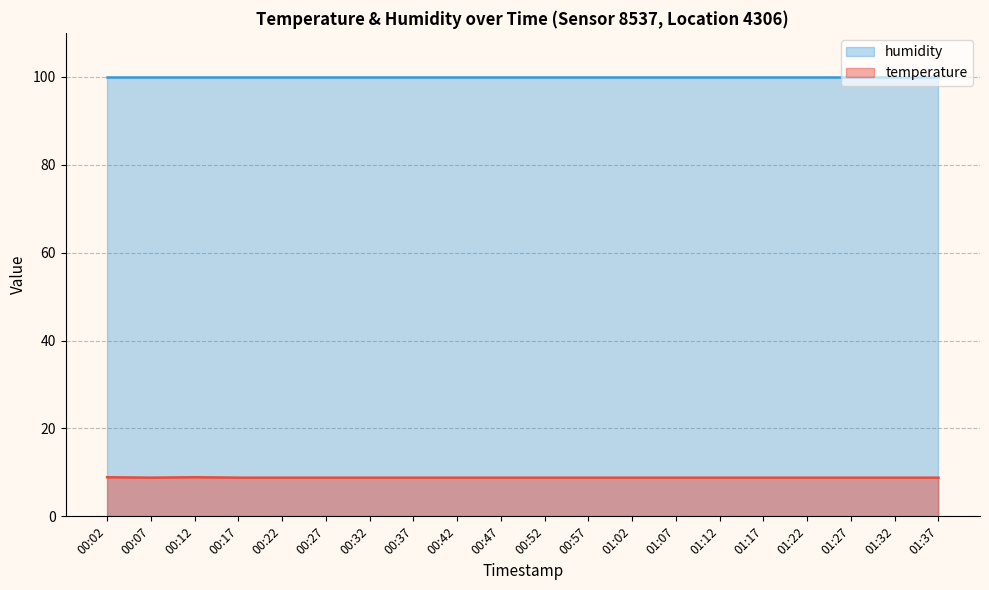

What is the difference between the maximum and minimum values?

0.1